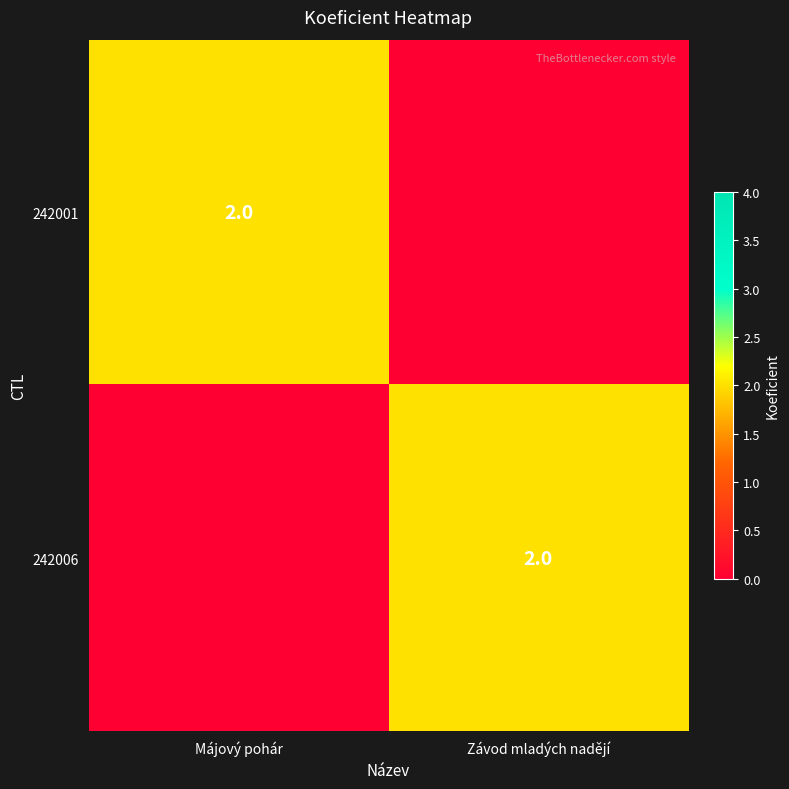

The value of 242001 at Májový pohár is 3. True or false?

False